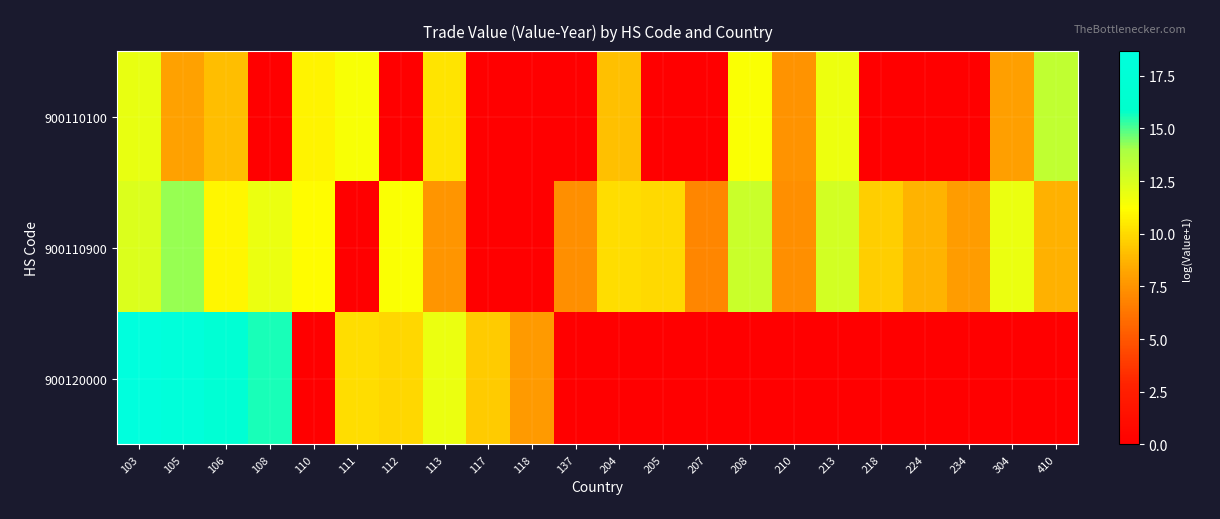

What is the total value across all series at 112?

21.2